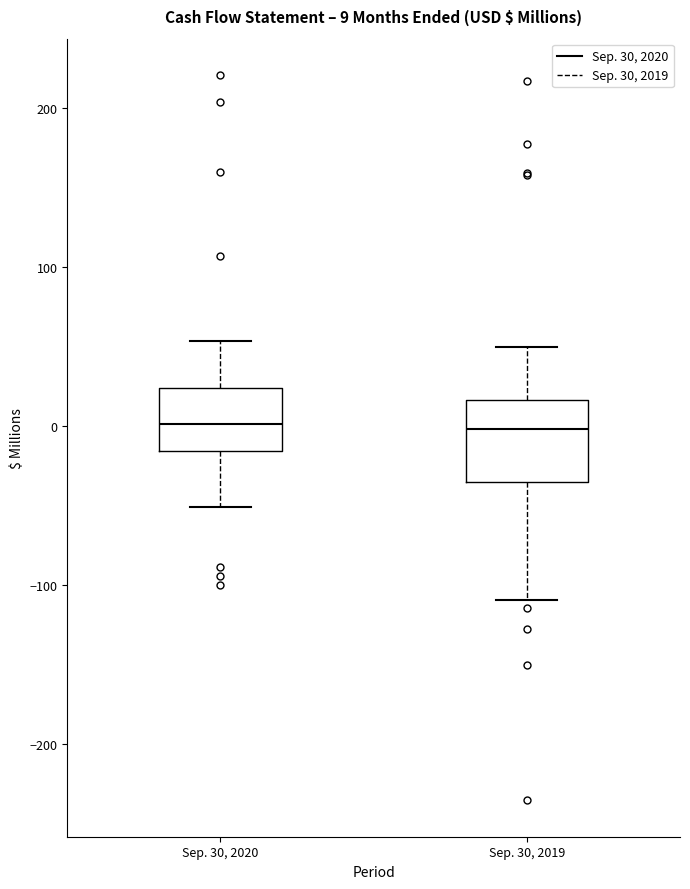

Comparing the boxes themselves (not the whiskers), which one is the tallest?

Sep. 30, 2019